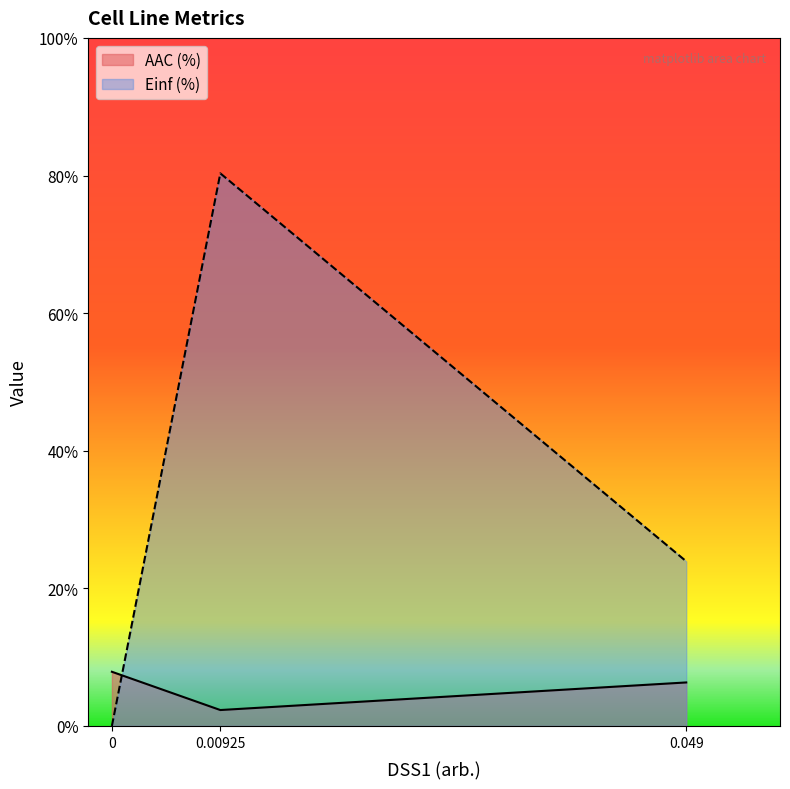

List the labels in order of Einf (%) value, largest first.

0.00925, 0.049, 0